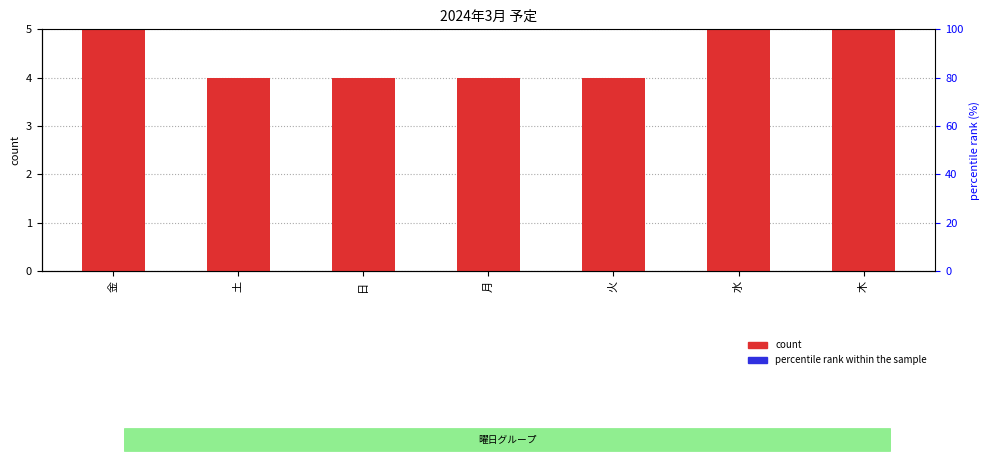

What is the spread (max minus min) of values at 火?

4